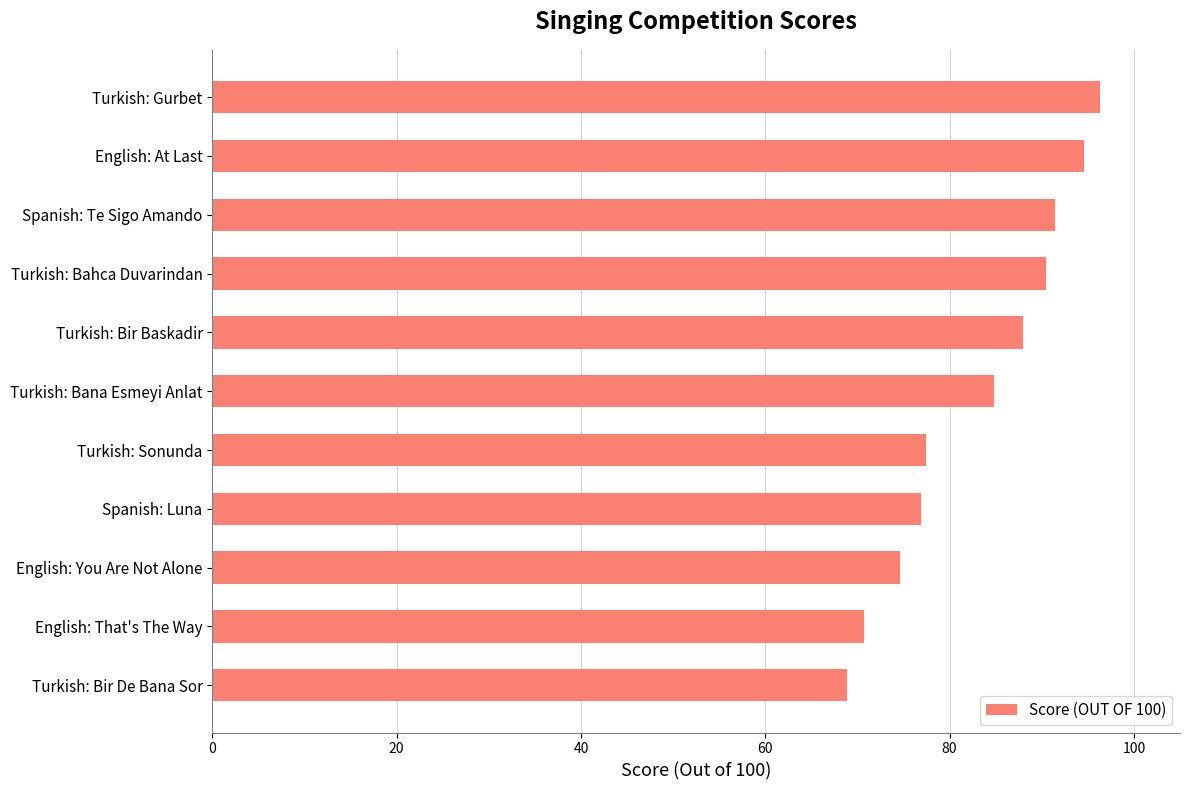

What is the difference between the maximum and second lowest values?

25.6